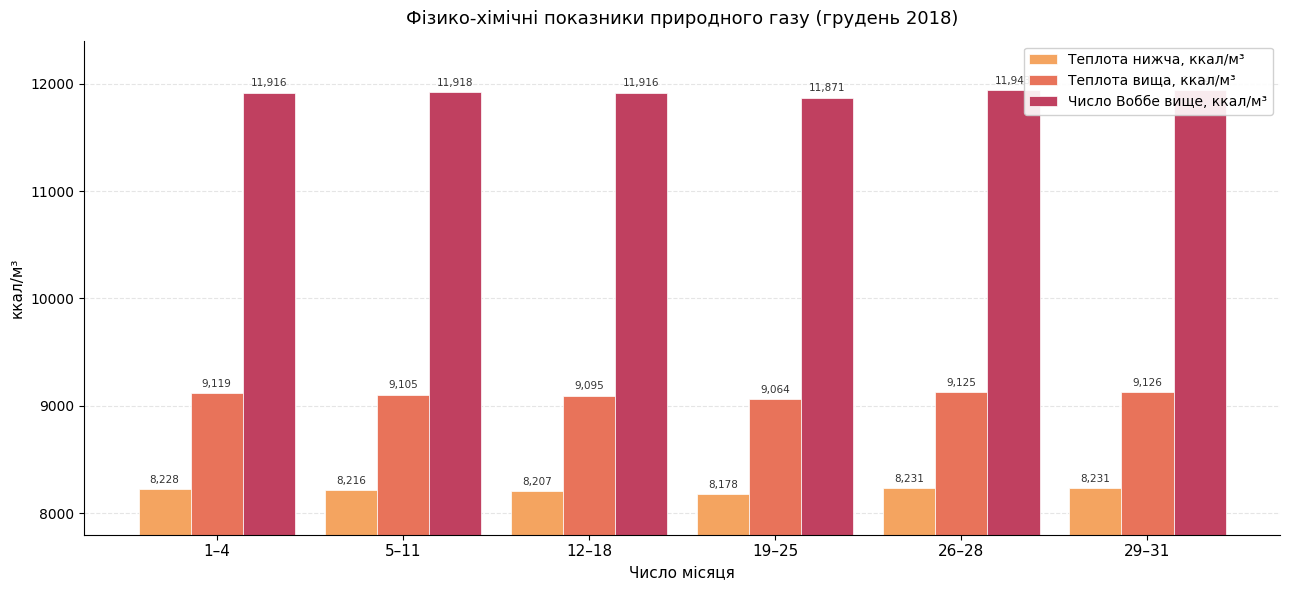

The value of Теплота вища, ккал/м³ at 12–18 is 9095.3. True or false?

True